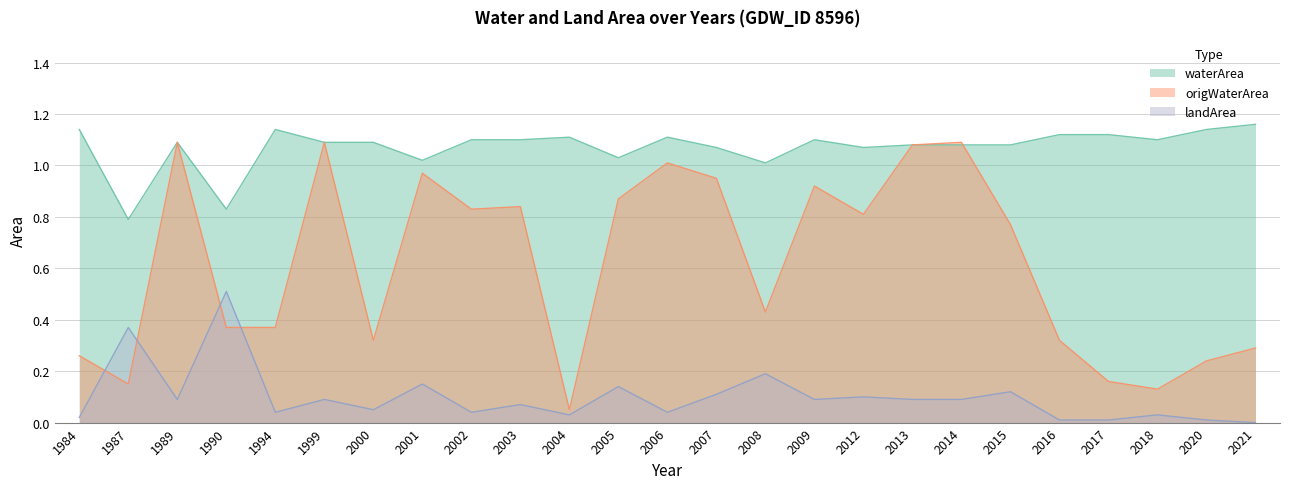

Between which two adjacent categories do origWaterArea and landArea first intersect?

1984 and 1987